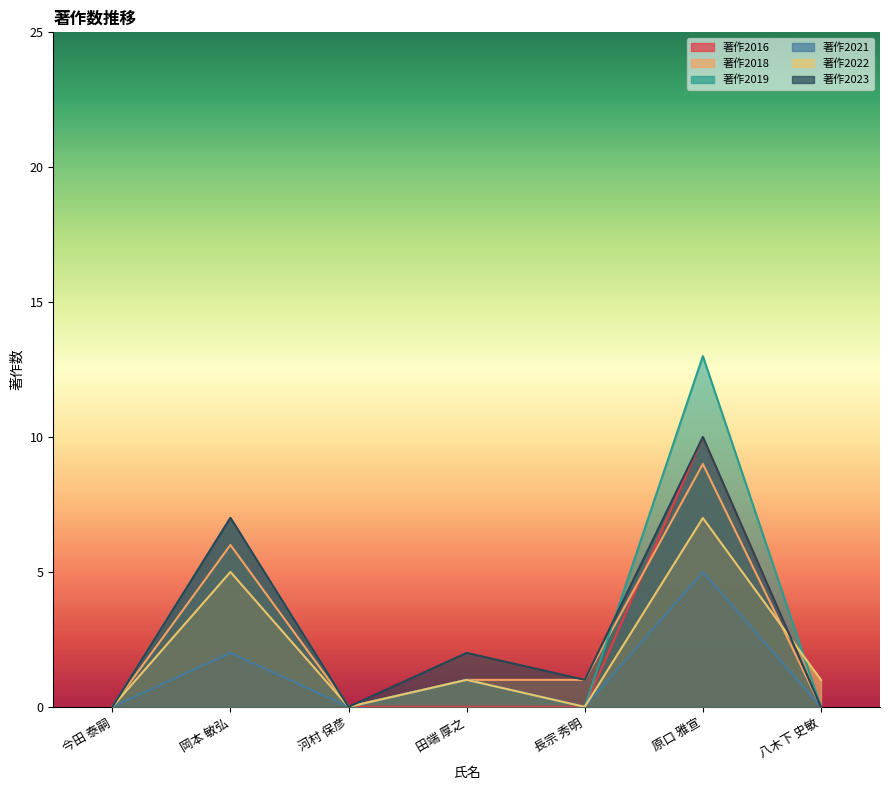

At which category does the chart reach its peak across all series?

原口 雅宣